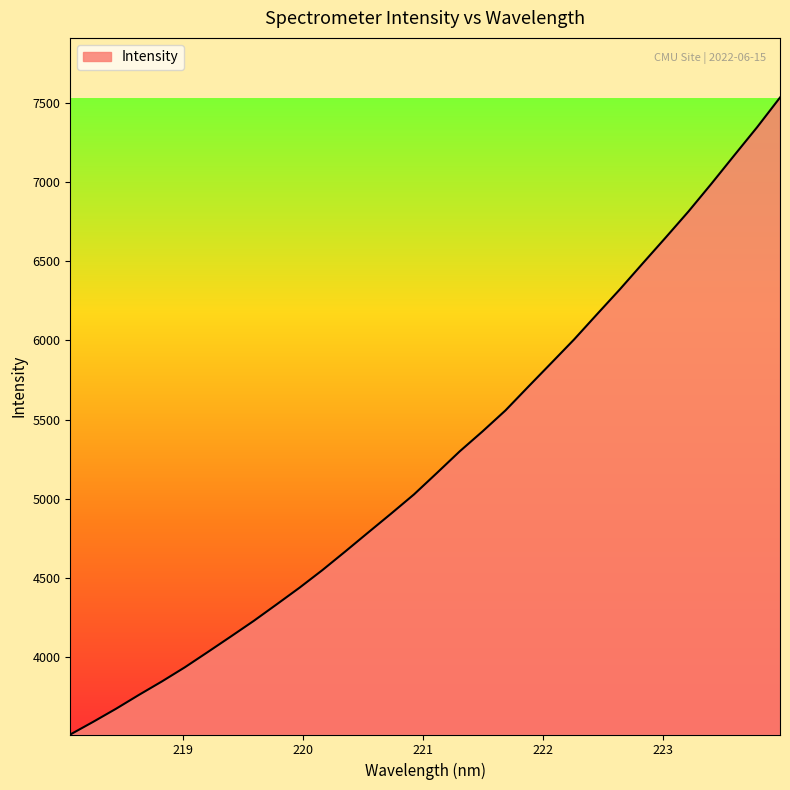

What is the difference between the maximum and minimum values?

4023.4